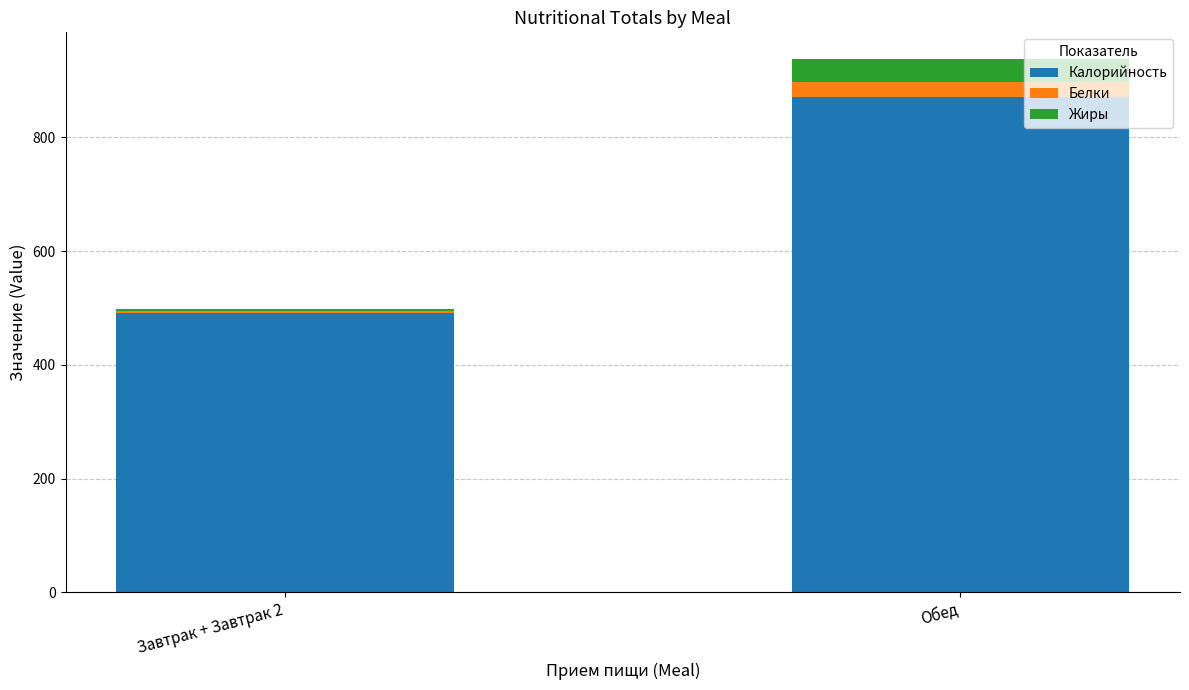

At which label does Калорийность reach its minimum?

Завтрак + Завтрак 2